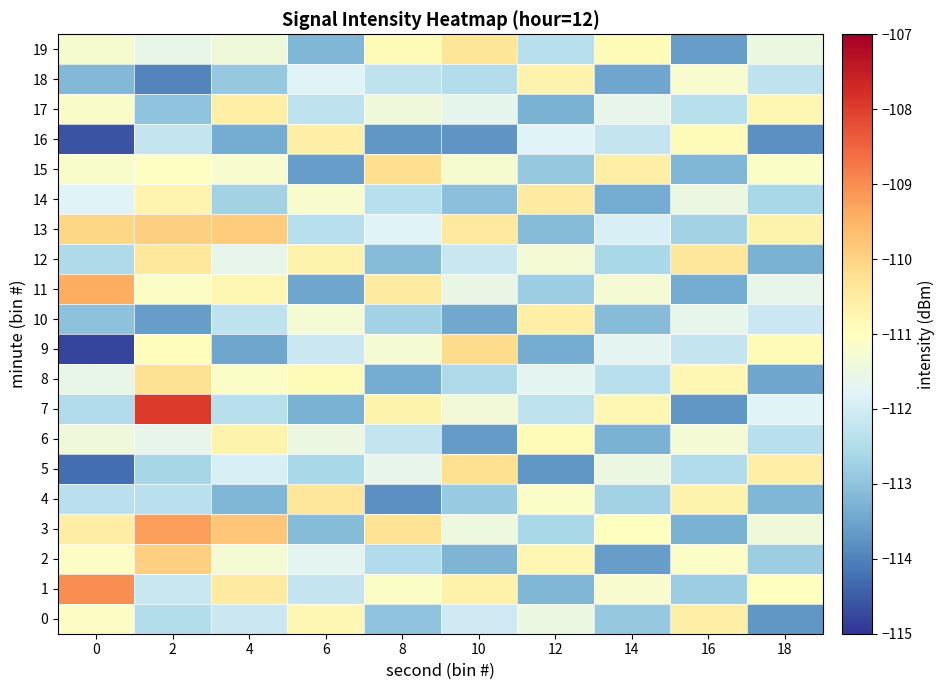

What is the spread (max minus min) of values at 4?

3.7